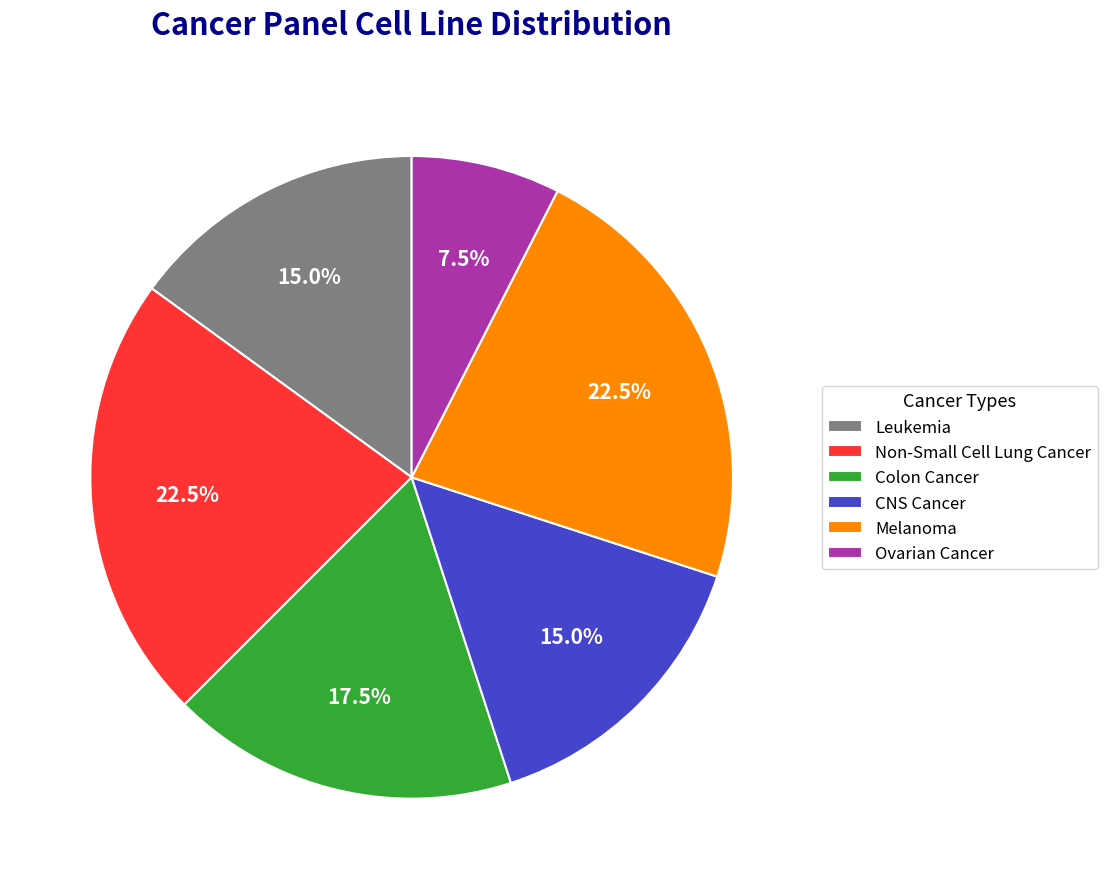

To the nearest percent, what portion does Leukemia represent?

15%